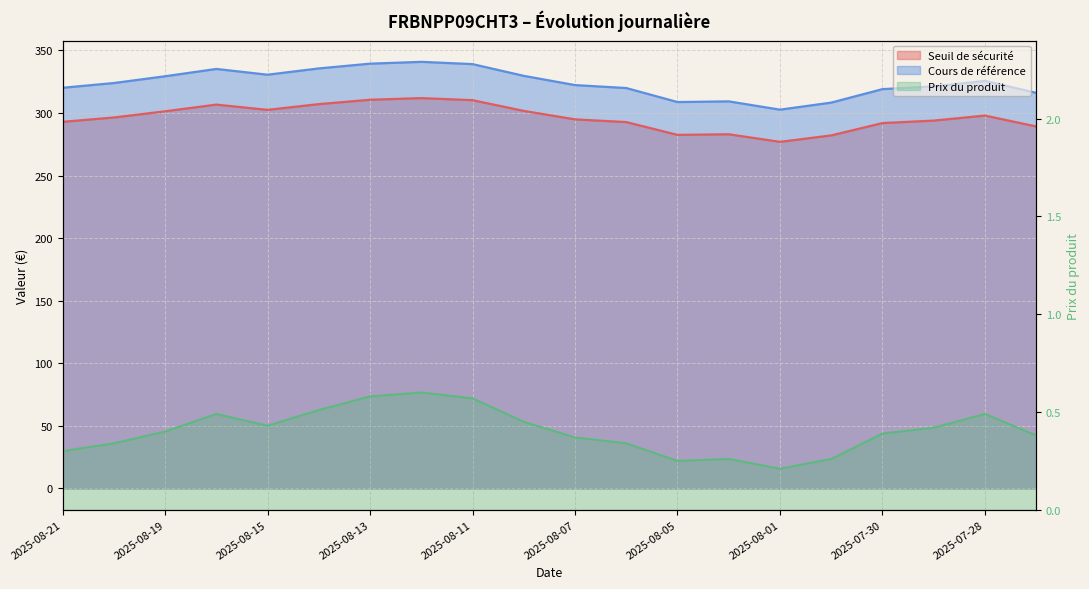

Between 2025-08-11 and 2025-08-08, which series saw the biggest shift?

Cours de référence